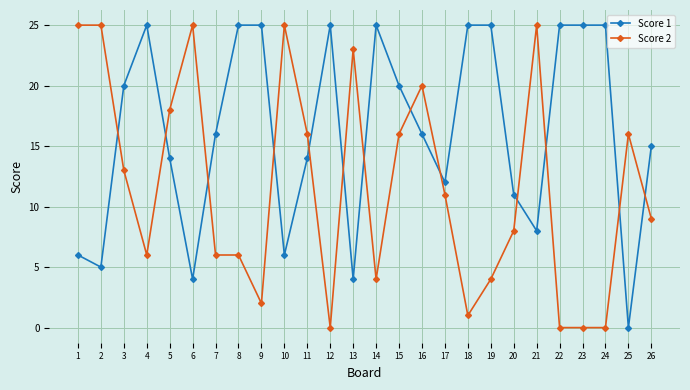

At which category does Score 2 reach its first local valley?

4